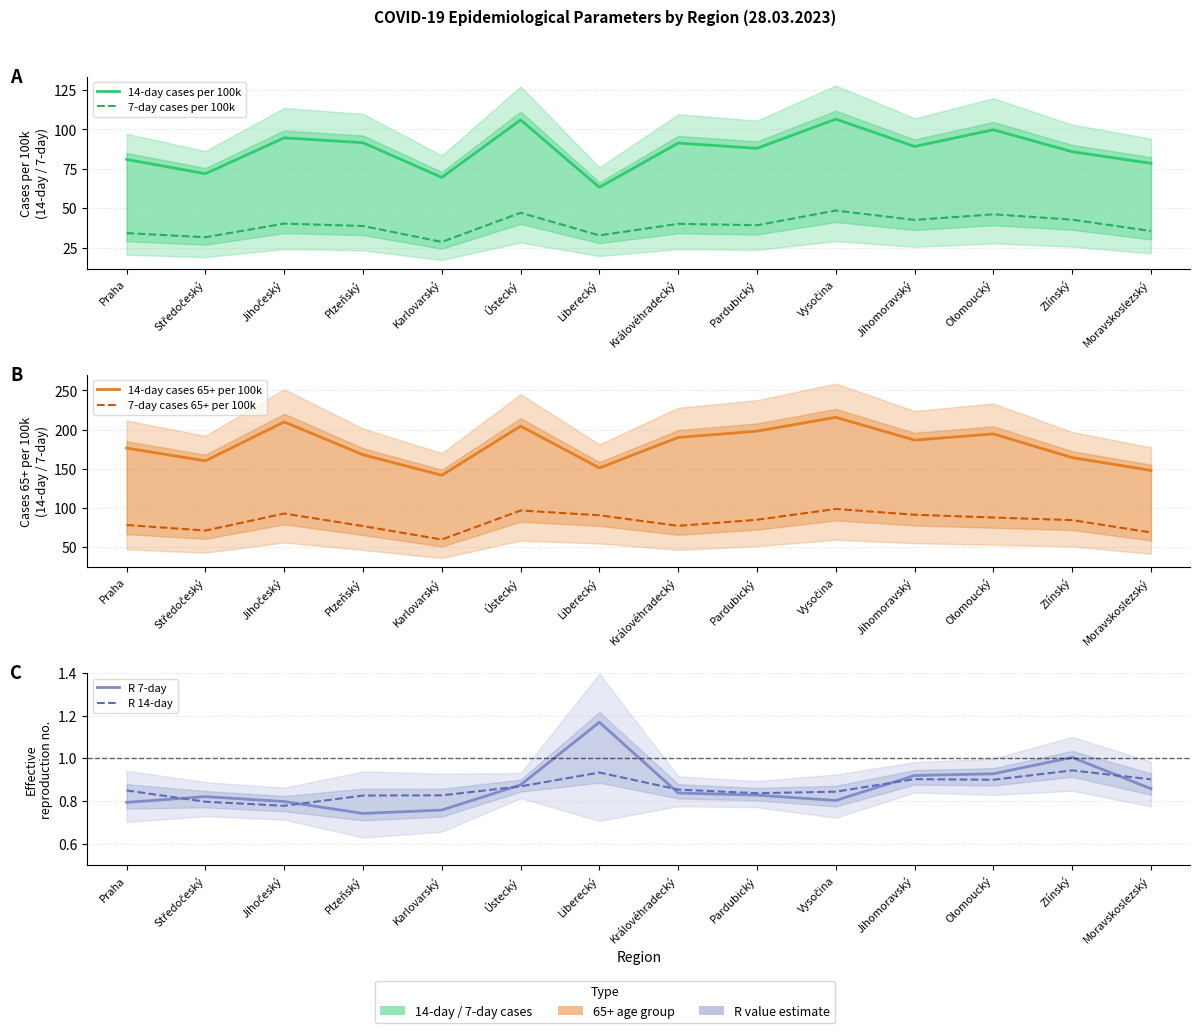

True or false: 14-day cases per 100k and 7-day cases per 100k intersect in this chart.

False